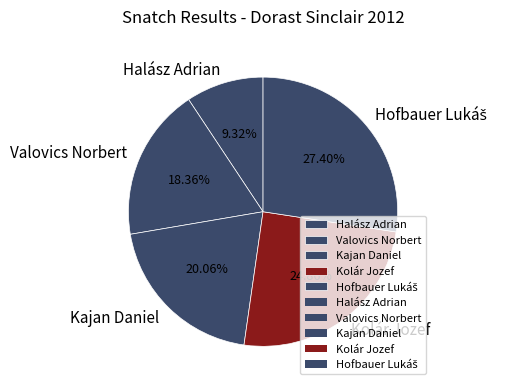

Between Halász Adrian and Kolár Jozef, which is larger?

Kolár Jozef